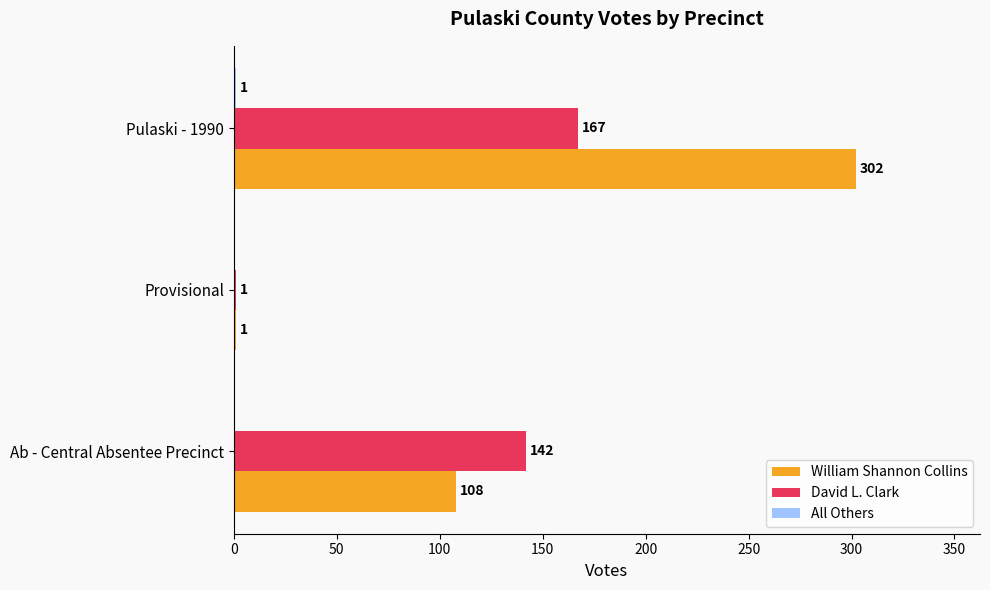

What is the sum of all William Shannon Collins values?

411